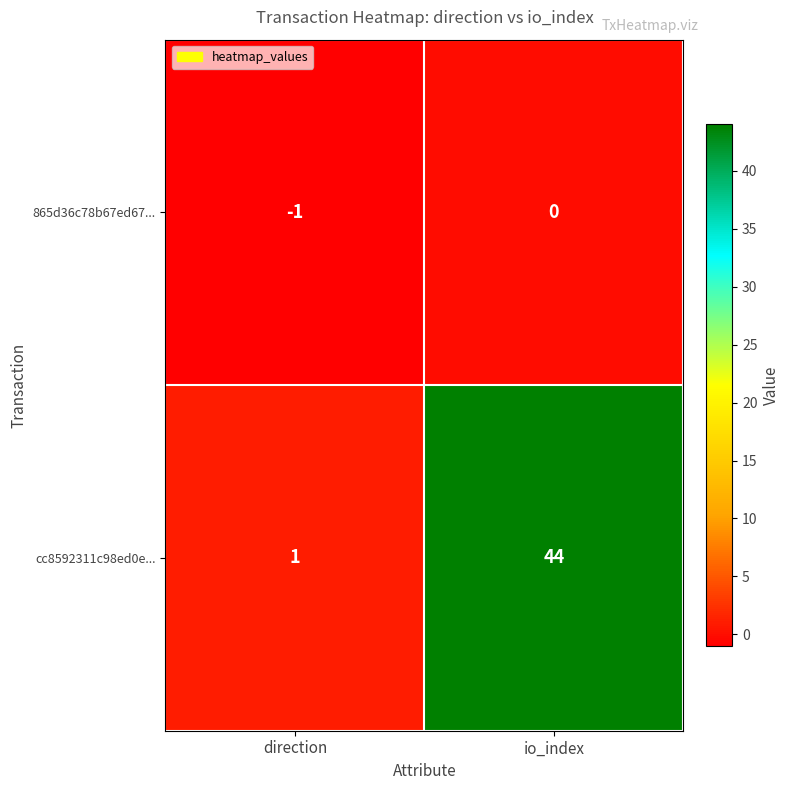

Rank the series at io_index from lowest to highest value.

865d36c78b67ed67..., cc8592311c98ed0e...